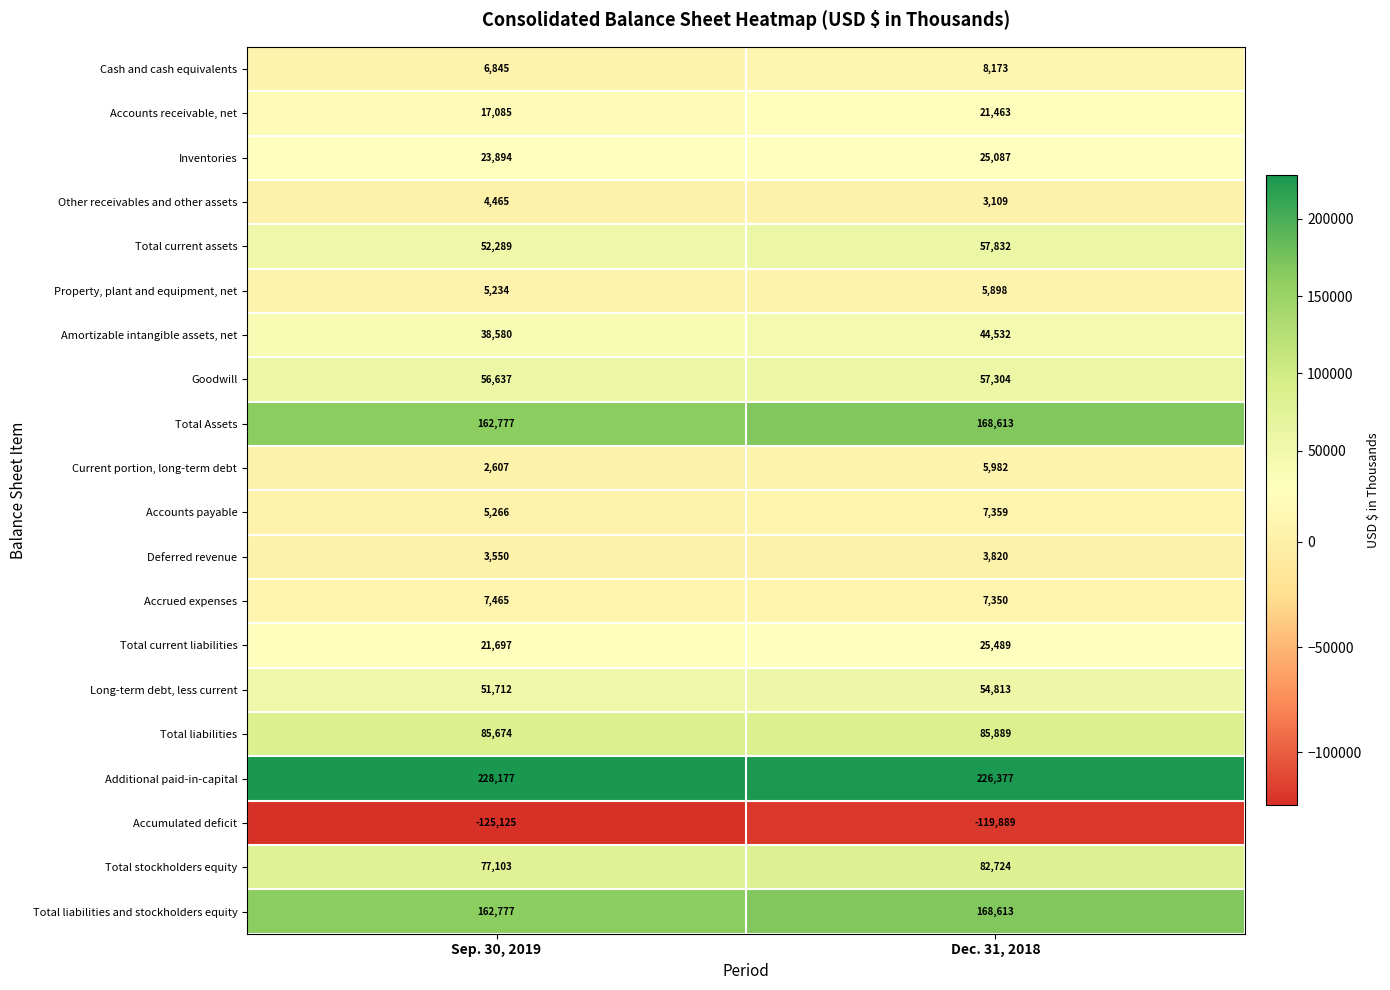

Which category has the highest value across all series?

Sep. 30, 2019